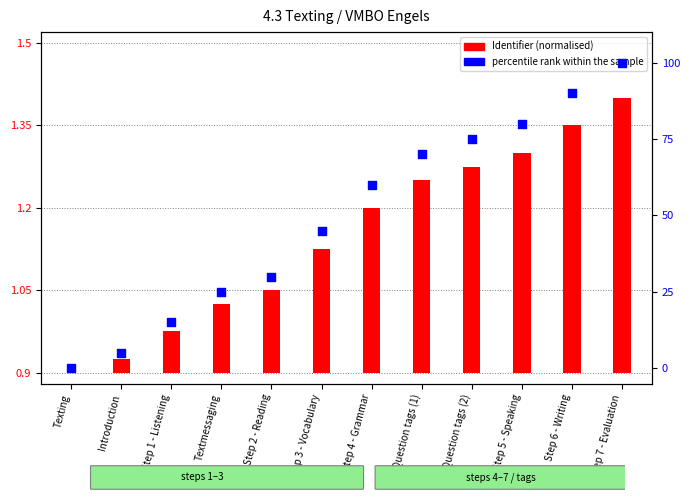

Is the value of percentile rank within the sample at Step 4 - Grammar greater than the value of Identifier (normalised) at Introduction?

Yes